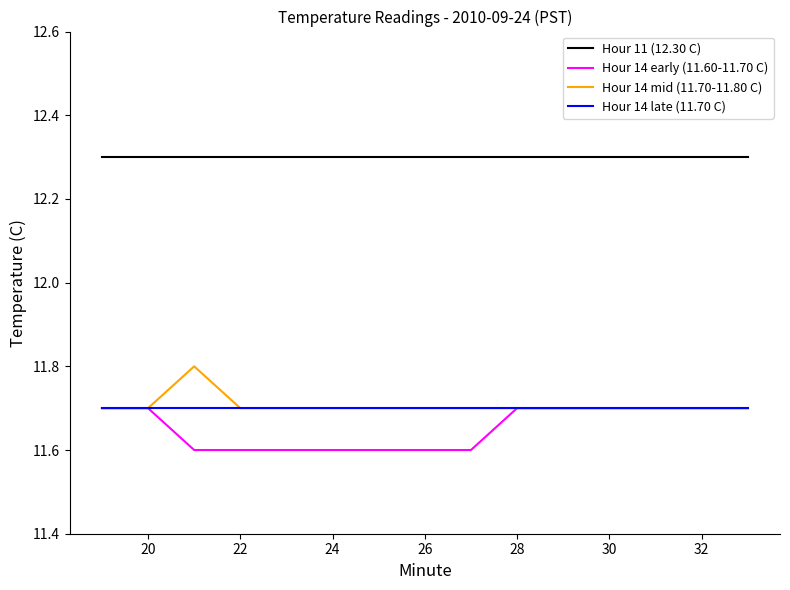

True or false: Hour 11 (12.30 C) and Hour 14 early (11.60-11.70 C) cross at least once.

False